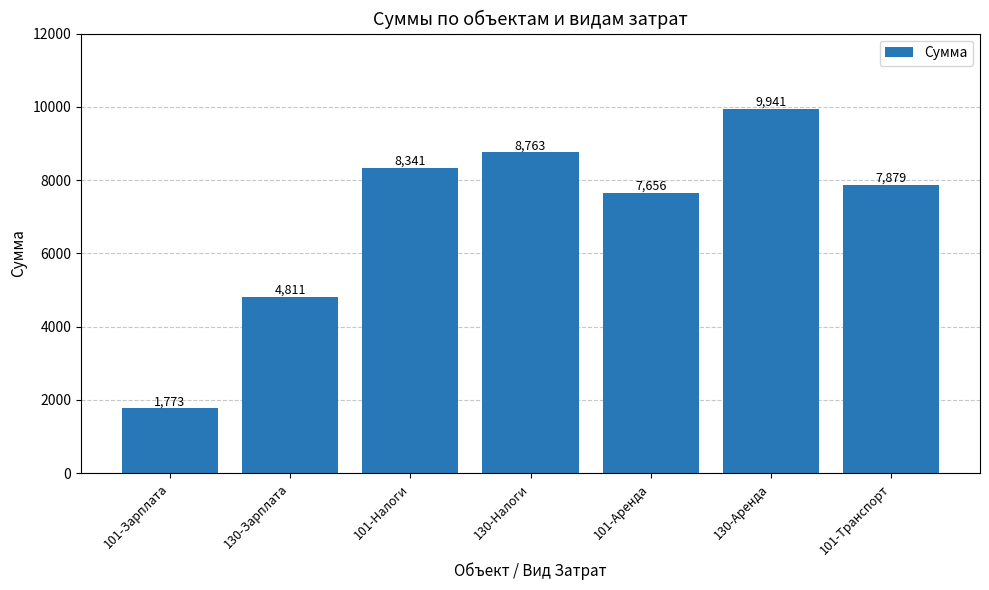

Are the bars horizontal?

No